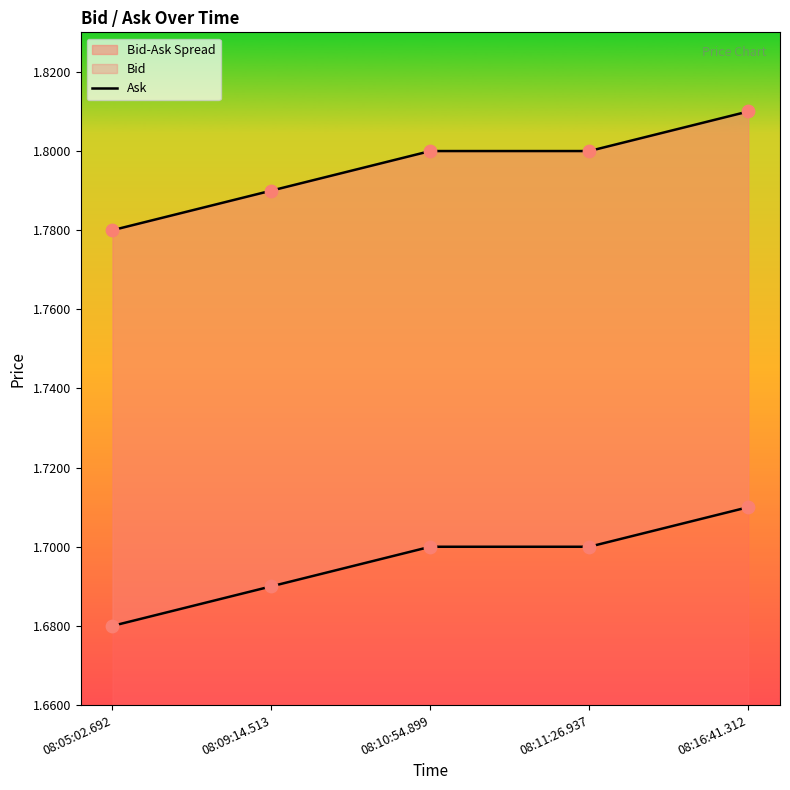

What is the ratio of the value at 08:11:26.937 to the value at 08:05:02.692?

1.0